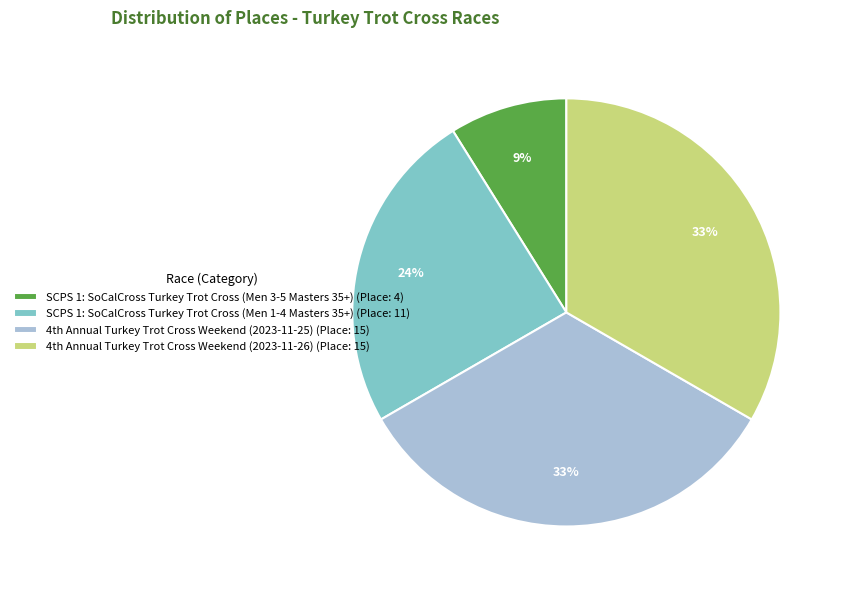

Is there a majority slice in this chart?

No